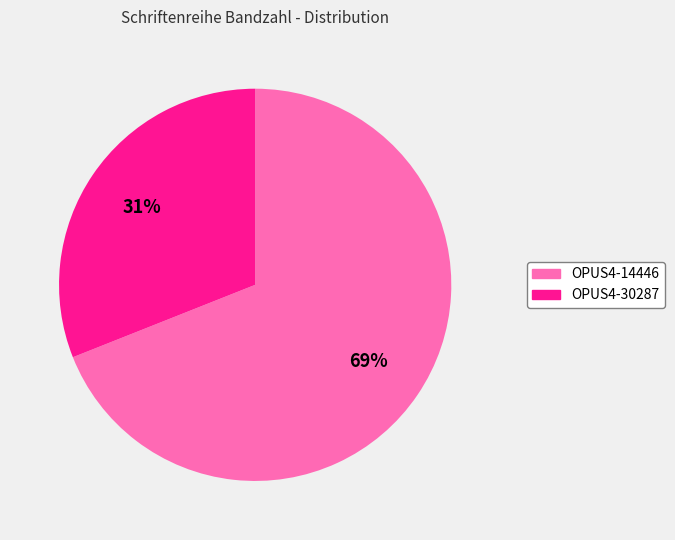

Do OPUS4-14446 and OPUS4-30287 together represent more than half of the pie?

Yes